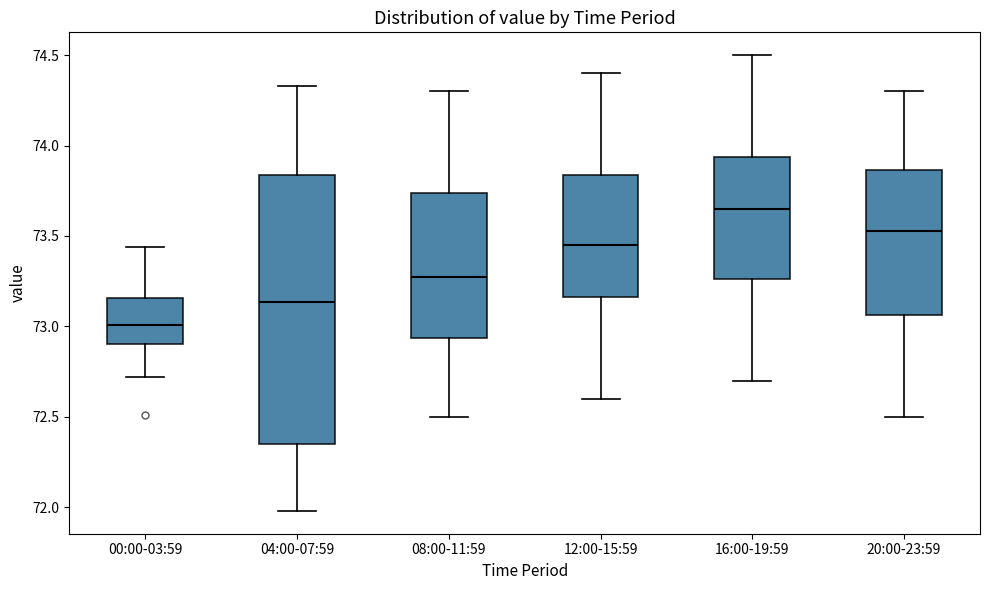

Which box's median line is the highest?

16:00-19:59